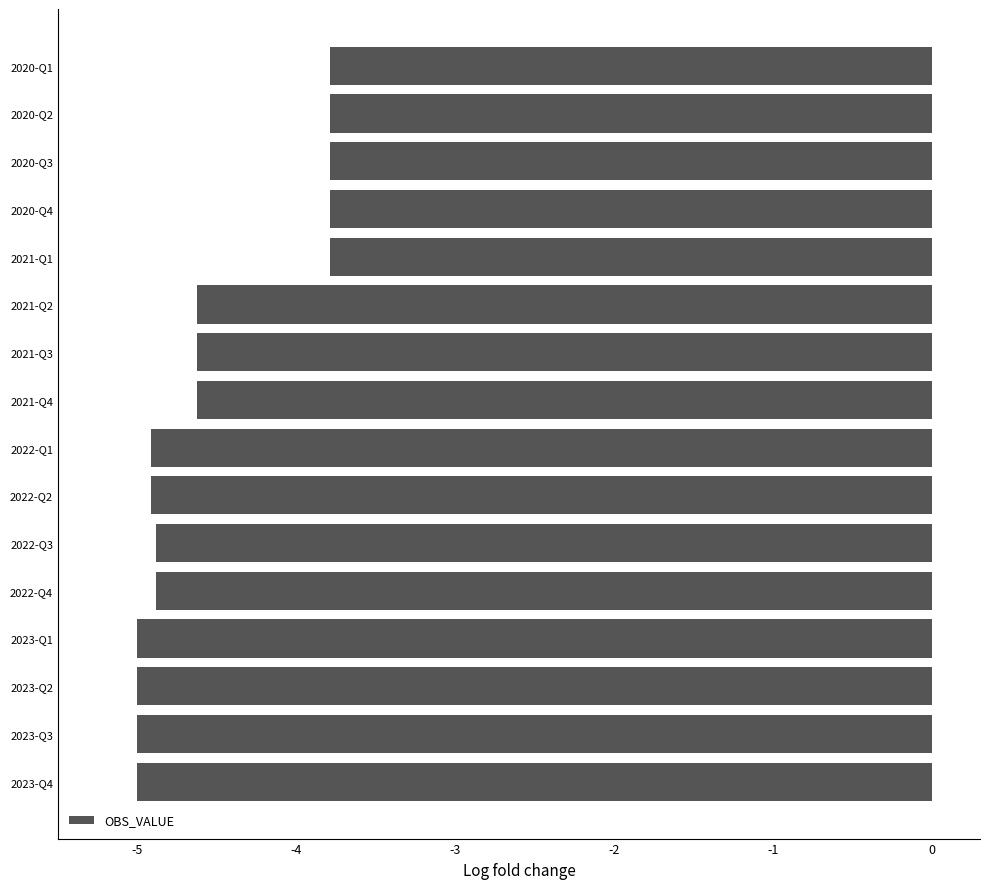

True or false: the data shows -1.3 at 2023-Q1.

False